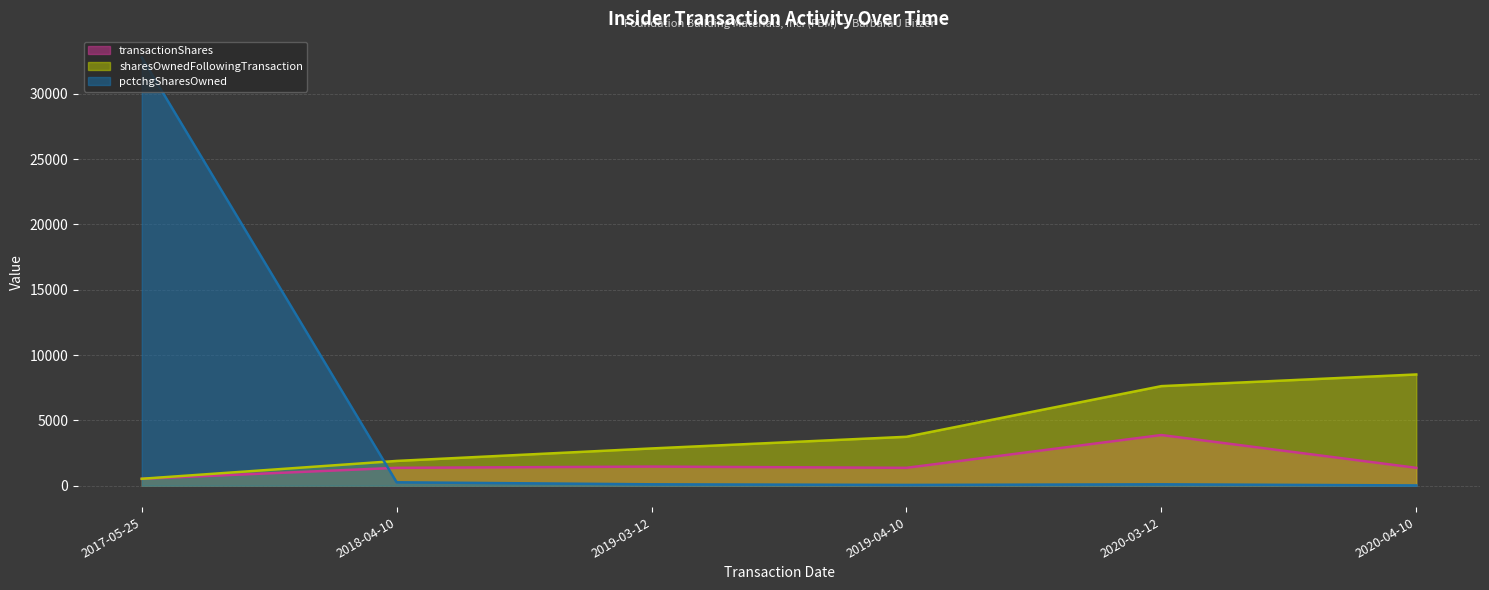

What is the approximate value of pctchgSharesOwned (line) at 2019-03-12, to the nearest 10?

100